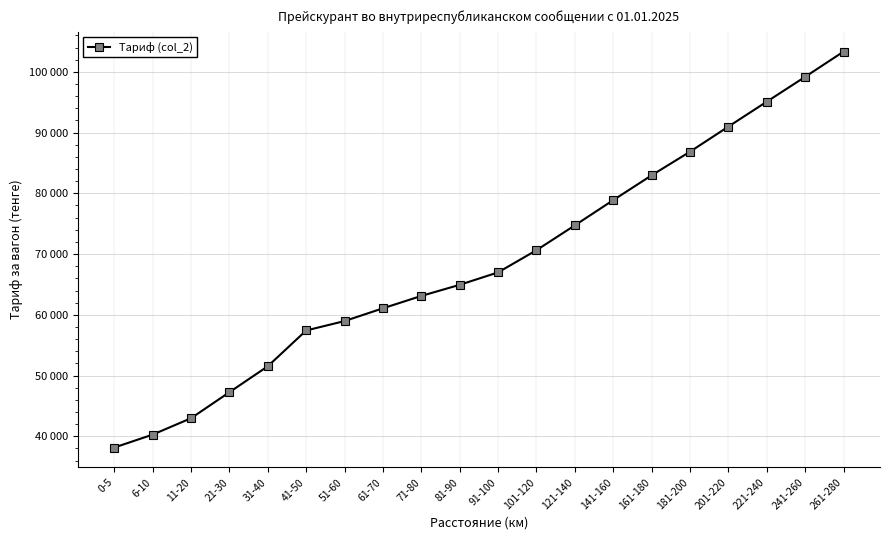

Which has a higher value, 201-220 or 241-260?

241-260